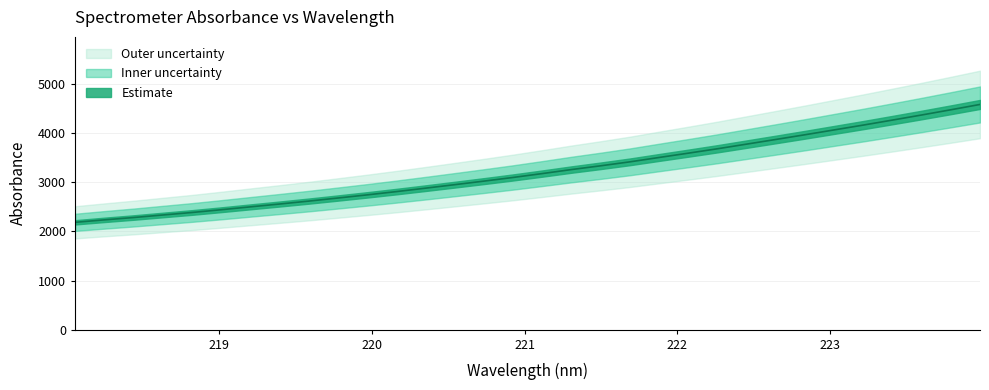

The chart shows a value of 701.5 at 219.3979. True or false?

False